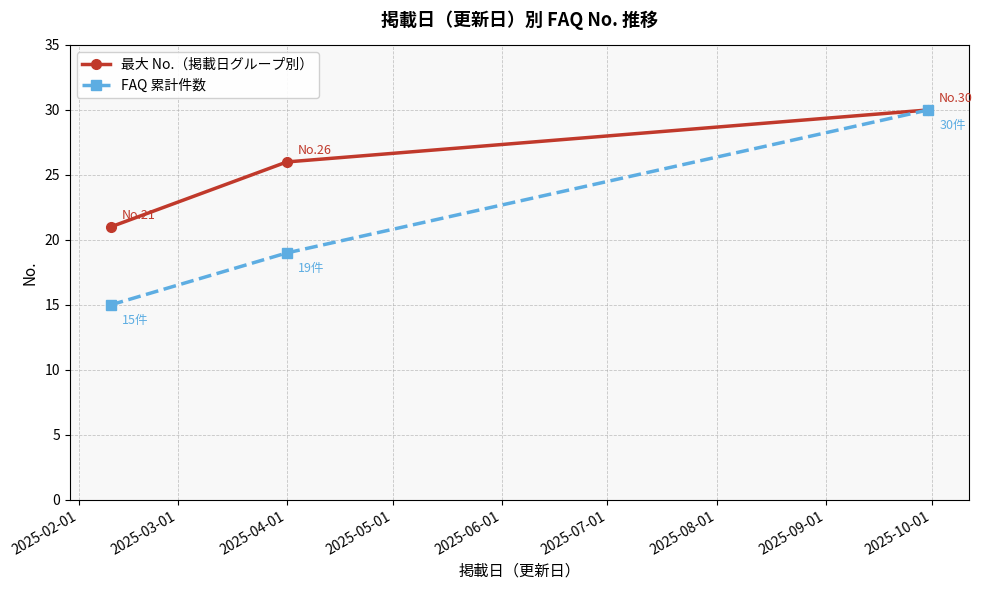

What is the value of the 最大 No.（掲載日グループ別） point at the 3rd from the left?

30